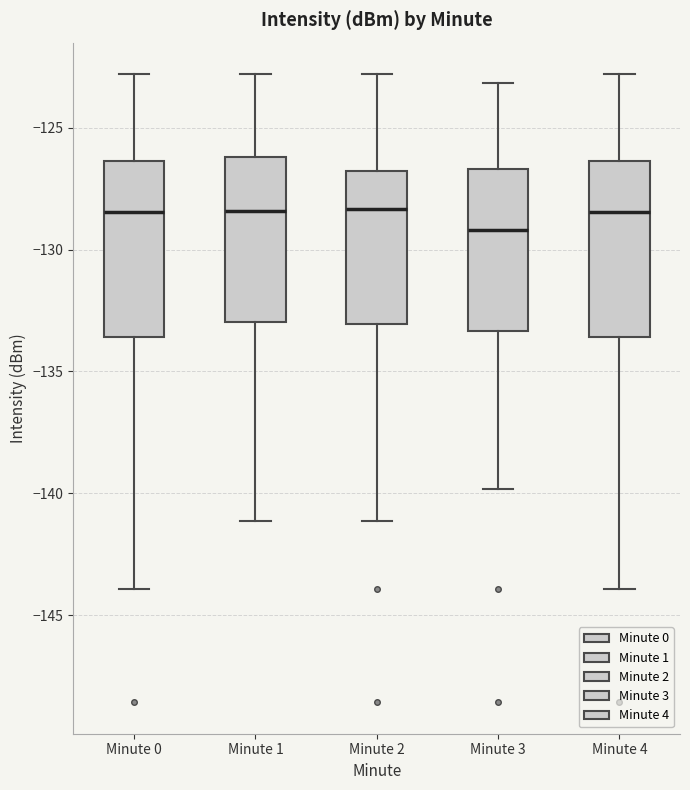

Reading left to right, transcribe this box plot: for each box, give where its median line is, the range the box spans, and where its two whiskers end, as read against the y-axis. The values are not printed on the chart, so give them approximately, as read against the axis.

Minute 0: median -128.5, box -133.5 to -126.5, whiskers -144.0 to -123.0
Minute 1: median -128.5, box -133.0 to -126.0, whiskers -141.0 to -123.0
Minute 2: median -128.5, box -133.0 to -127.0, whiskers -141.0 to -123.0
Minute 3: median -129.0, box -133.5 to -126.5, whiskers -140.0 to -123.0
Minute 4: median -128.5, box -133.5 to -126.5, whiskers -144.0 to -123.0